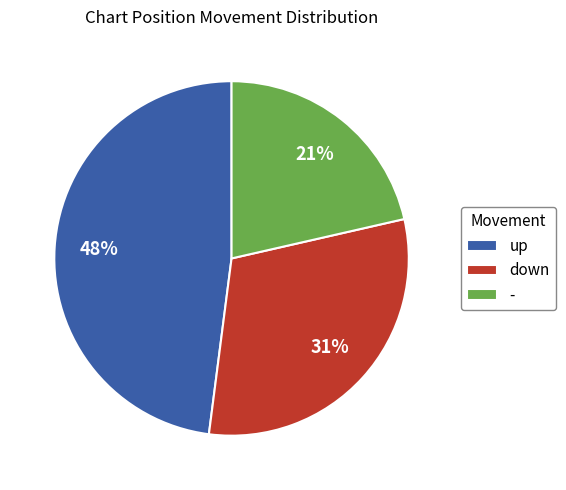

How many segments does this pie chart have?

3